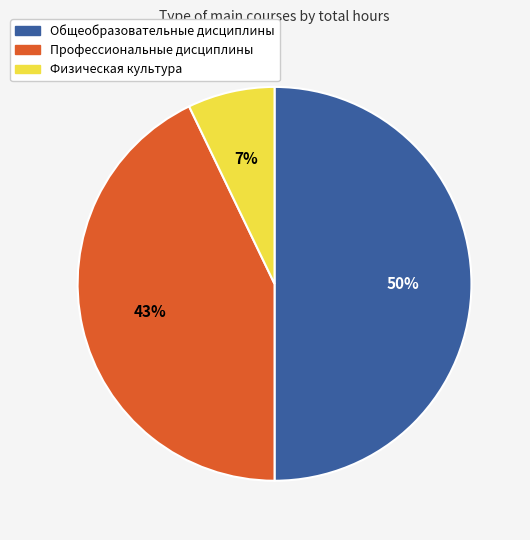

The Общеобразовательные дисциплины slice represents 60% of the pie. True or false?

False